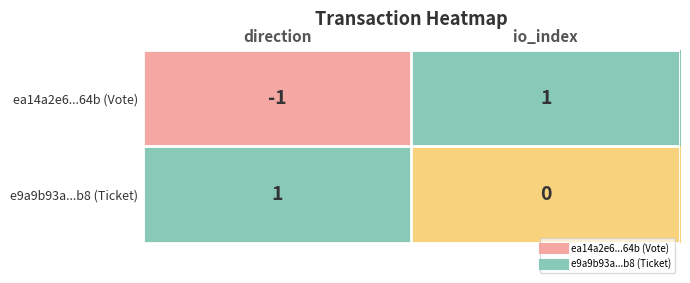

At which category is the sum across all series the highest?

io_index